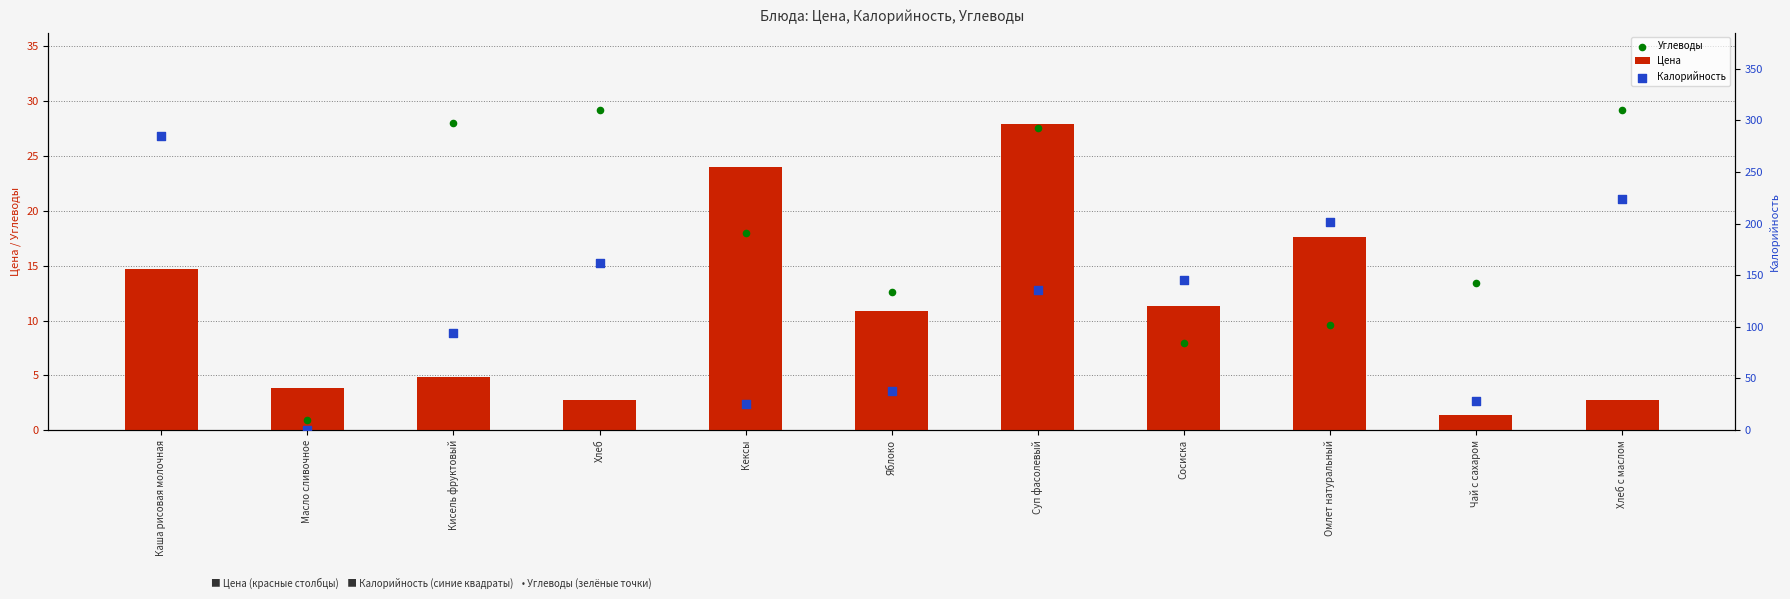

What is the total value across all series at Кисель фруктовый?

126.8